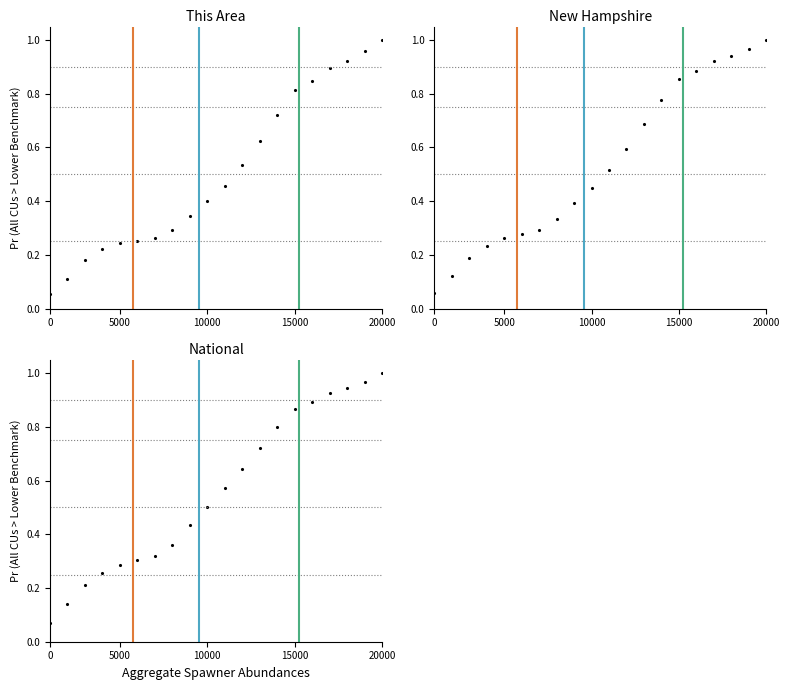

Rank the series by their maximum value, from highest to lowest.

This Area, New Hampshire, National